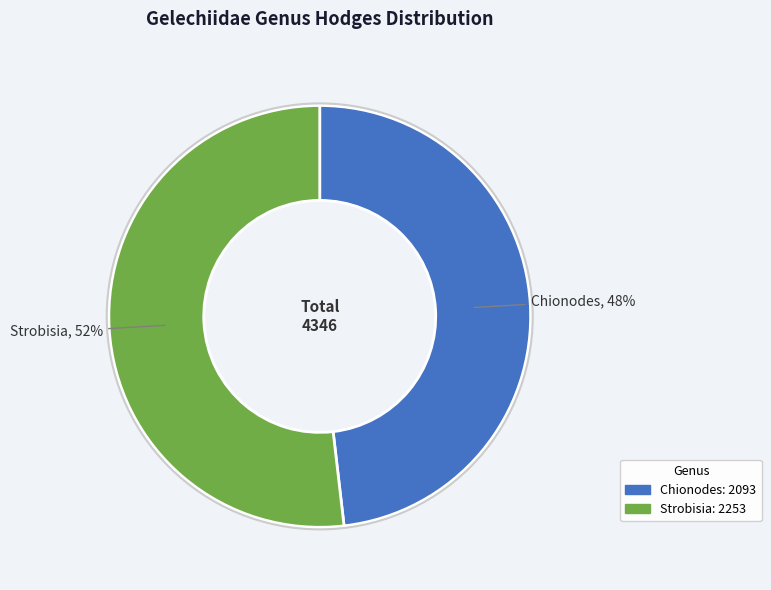

Is it true that Strobisia is 41% of the pie?

False